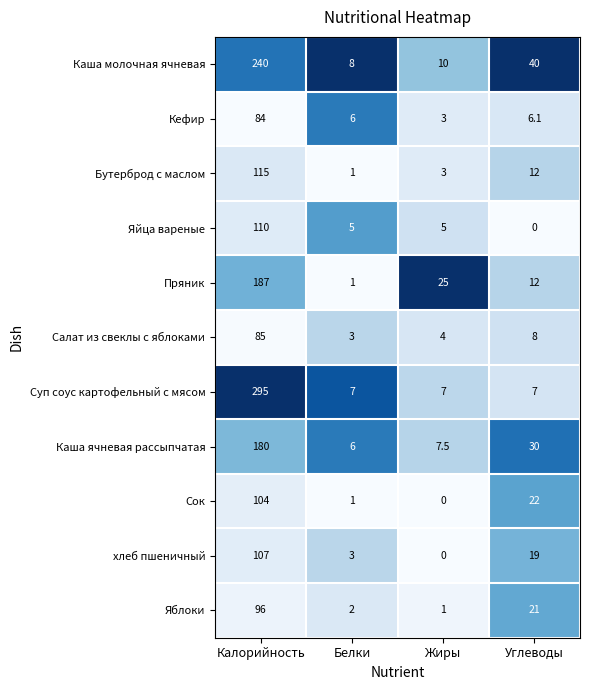

What is the difference between the maximum and second lowest values in the Пряник series?

175.0